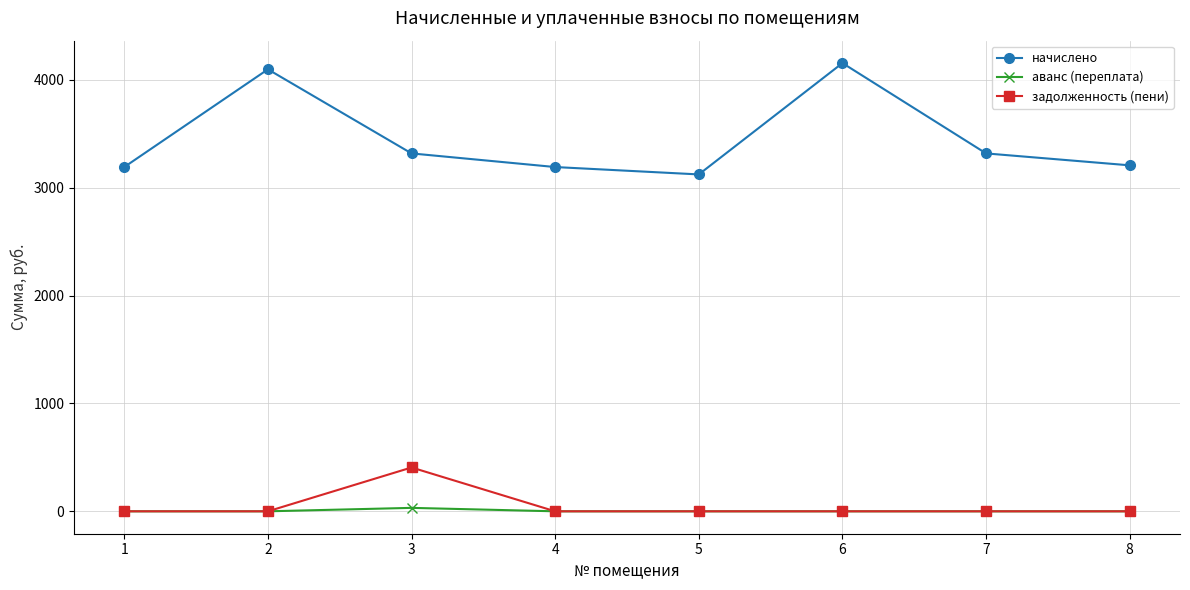

What are all the series names shown in the legend?

начислено, аванс (переплата), задолженность (пени)